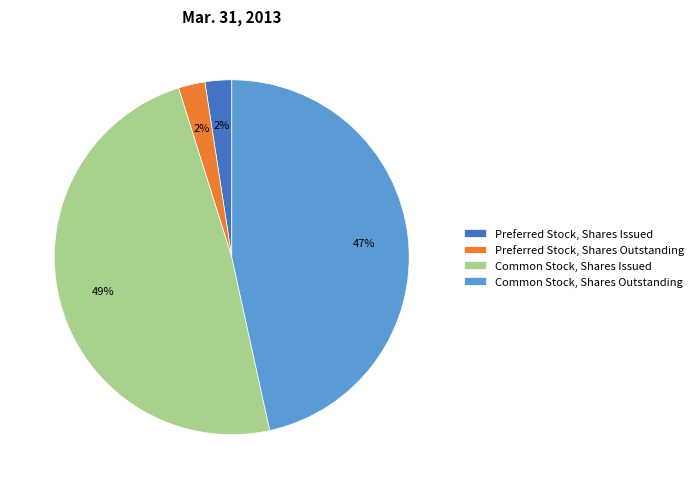

Does Common Stock, Shares Outstanding account for over 50% of the chart?

No